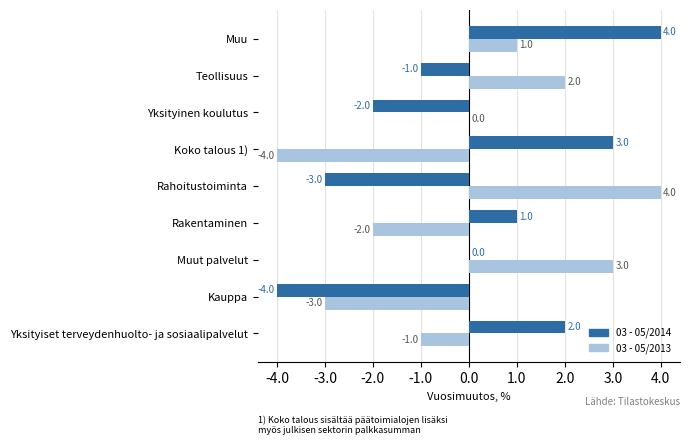

Which category has the highest value in the 03 - 05/2014 series?

Muu